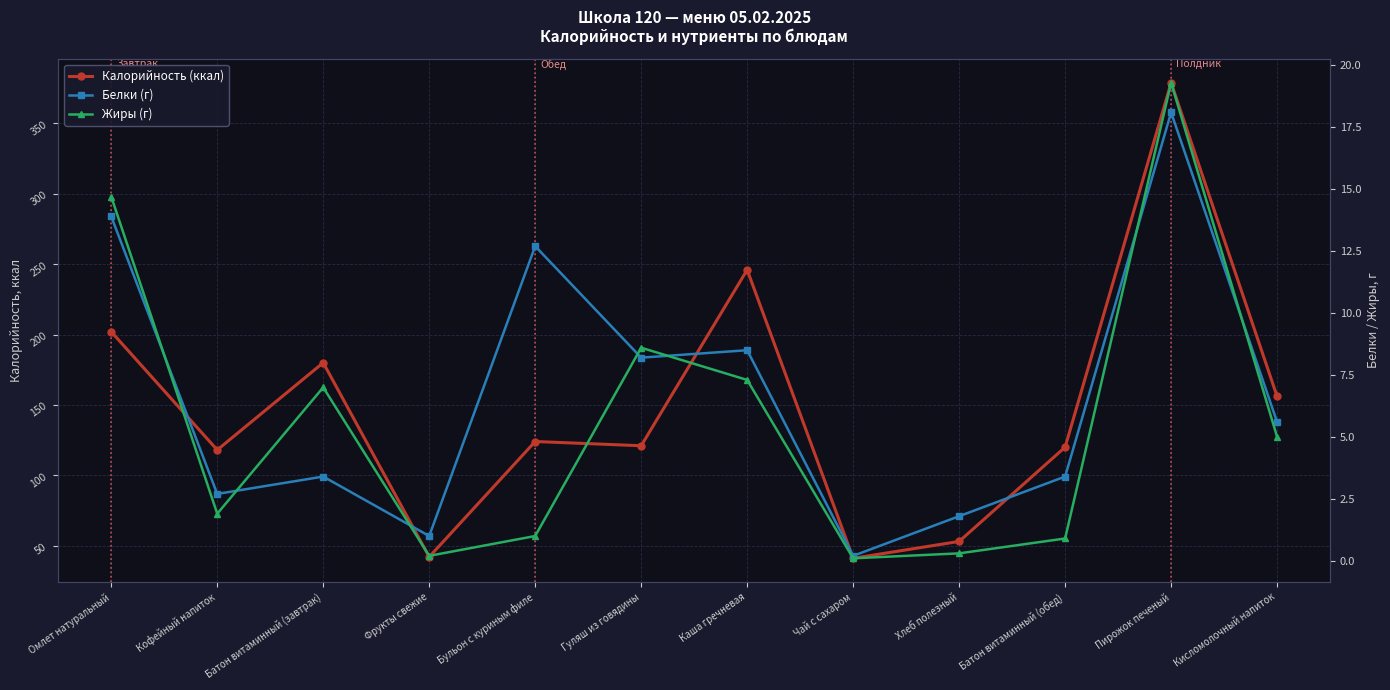

What are all the series names shown in the legend?

Калорийность (ккал), Белки (г), Жиры (г)